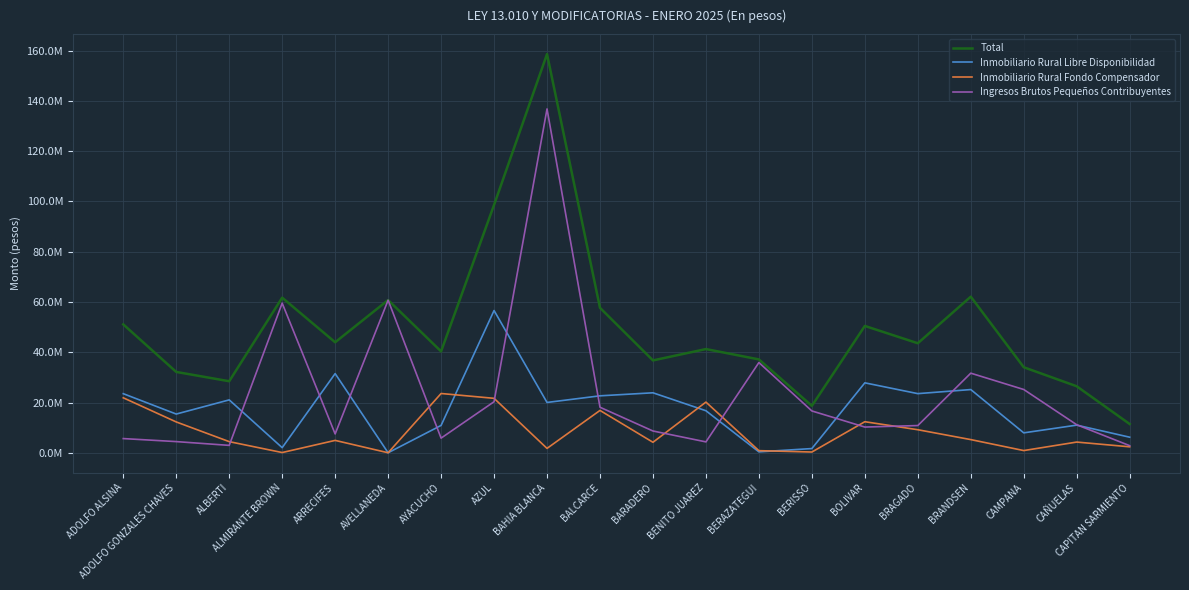

Where is the first local maximum for Inmobiliario Rural Fondo Compensador?

ARRECIFES